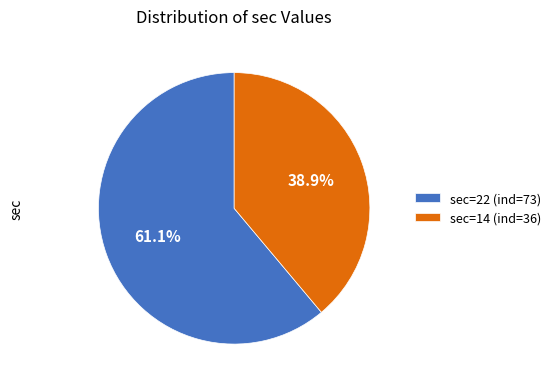

Is there a majority slice in this chart?

Yes